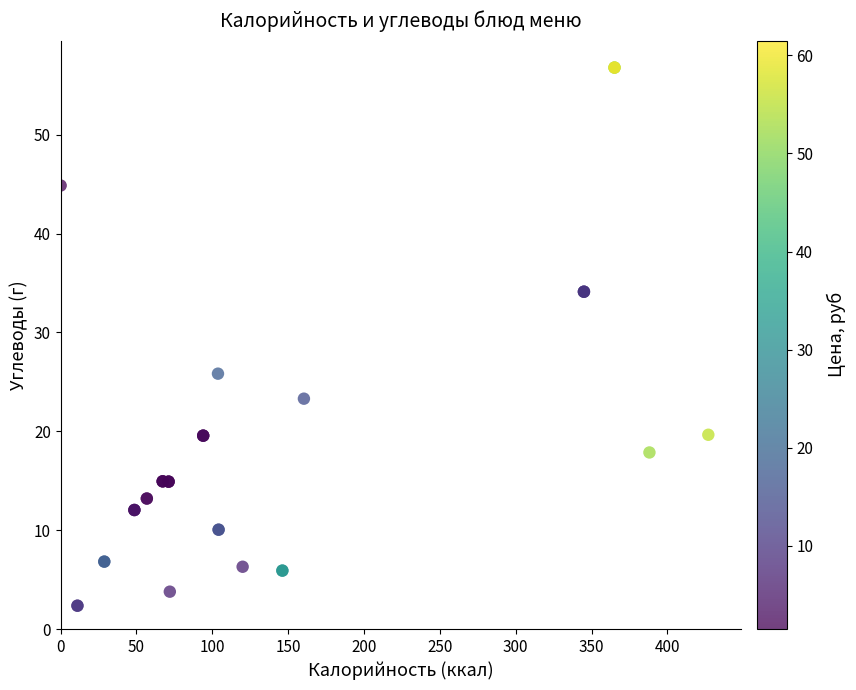

What Y value in the scatter plot is closest to 29?

25.8